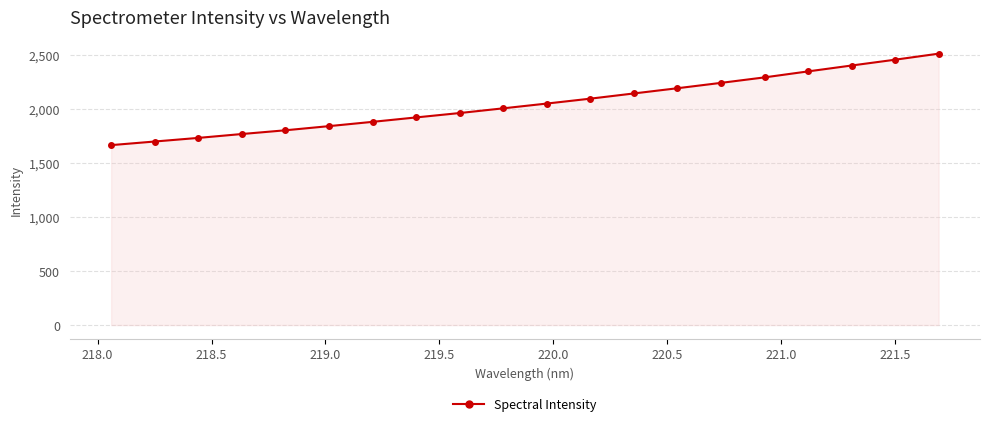

What is the difference between the maximum and minimum values?

846.9